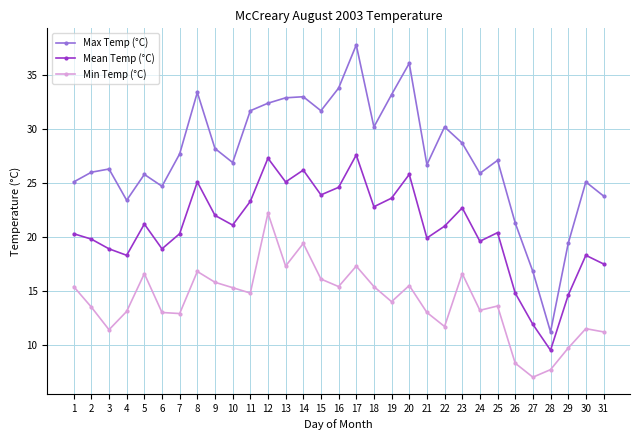

The Mean Temp (°C) series shows 46.2 at 20. True or false?

False